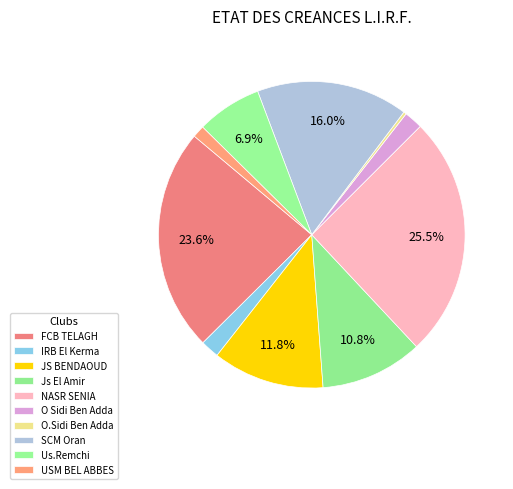

Rank the categories by value from lowest to highest.

O.Sidi Ben Adda, USM BEL ABBES, IRB El Kerma, O Sidi Ben Adda, Us.Remchi, Js El Amir, JS BENDAOUD, SCM Oran, FCB TELAGH, NASR SENIA